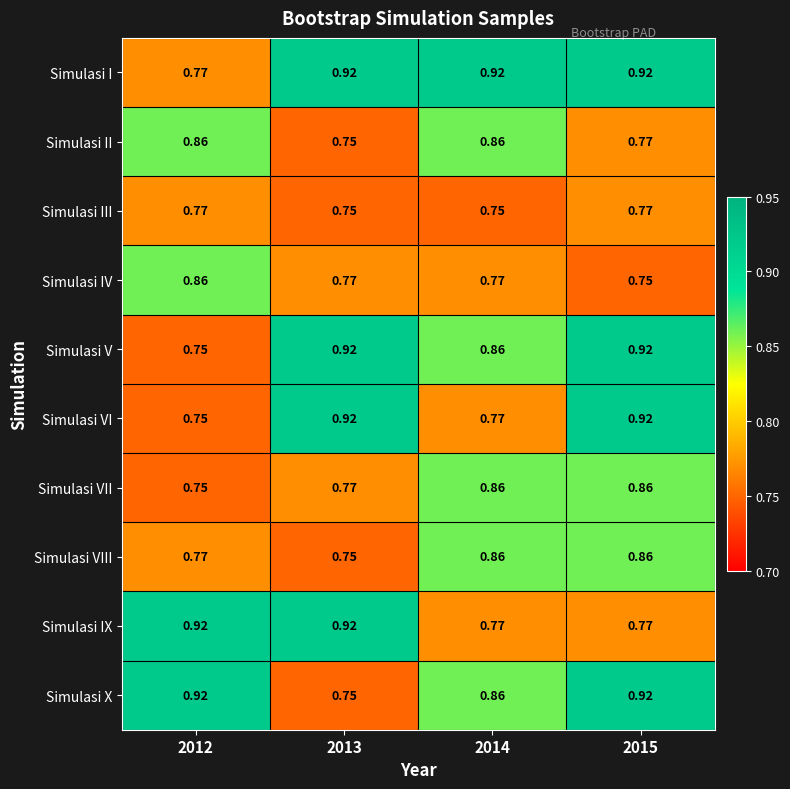

Which series changed the most between 2013 and 2015?

Simulasi X